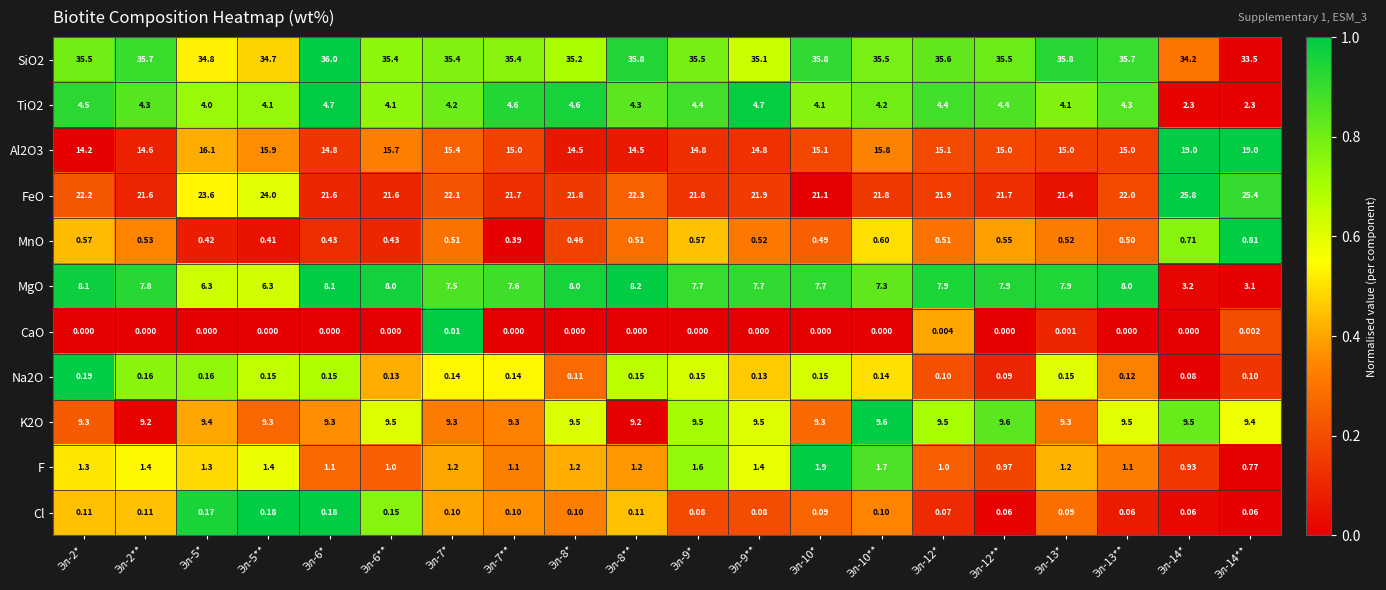

Which series has the largest total across all categories?

SiO2